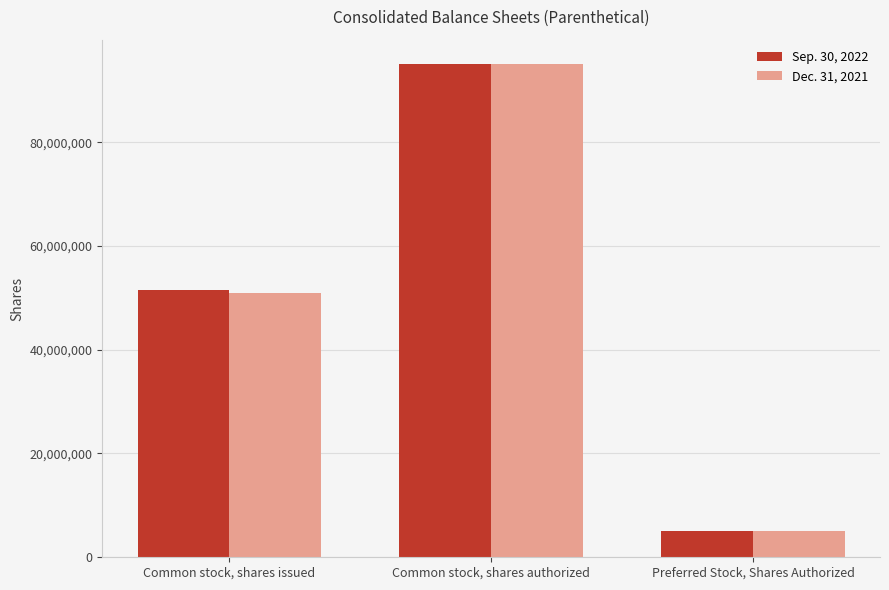

What is the difference between the Dec. 31, 2021 values at Common stock, shares issued and Preferred Stock, Shares Authorized?

45955000